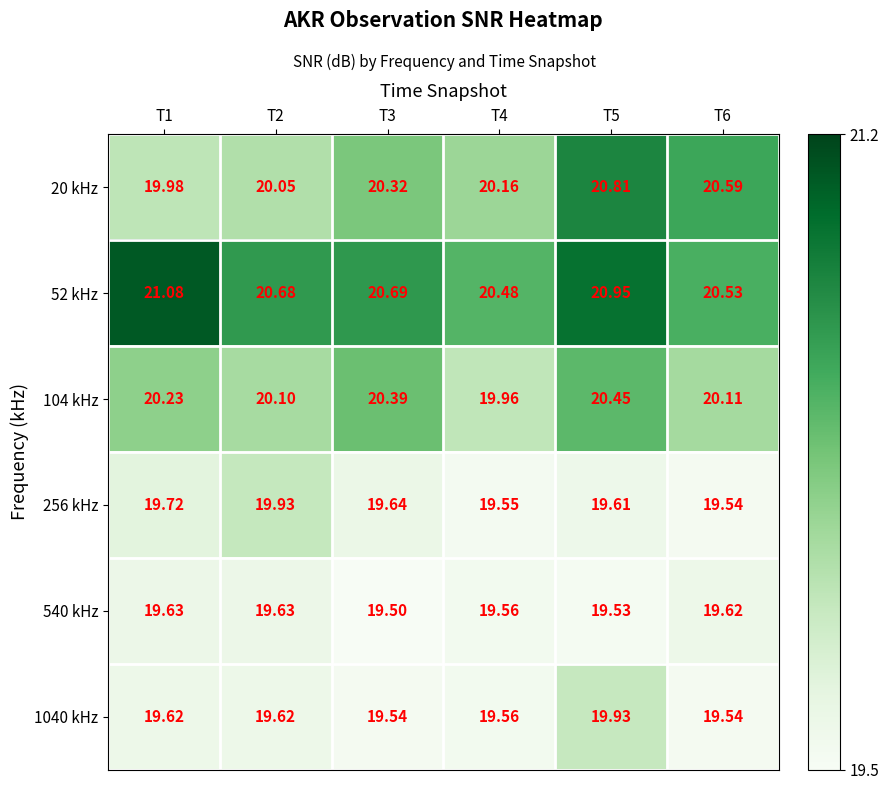

Is the value of 1040 kHz at T5 greater than the value of 52 kHz at T6?

No